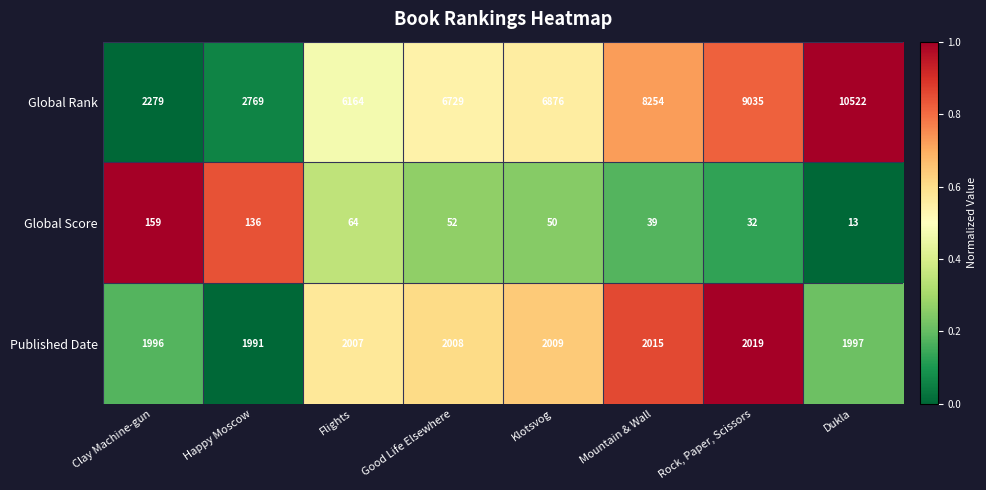

At which category is the sum across all series the highest?

Dukla